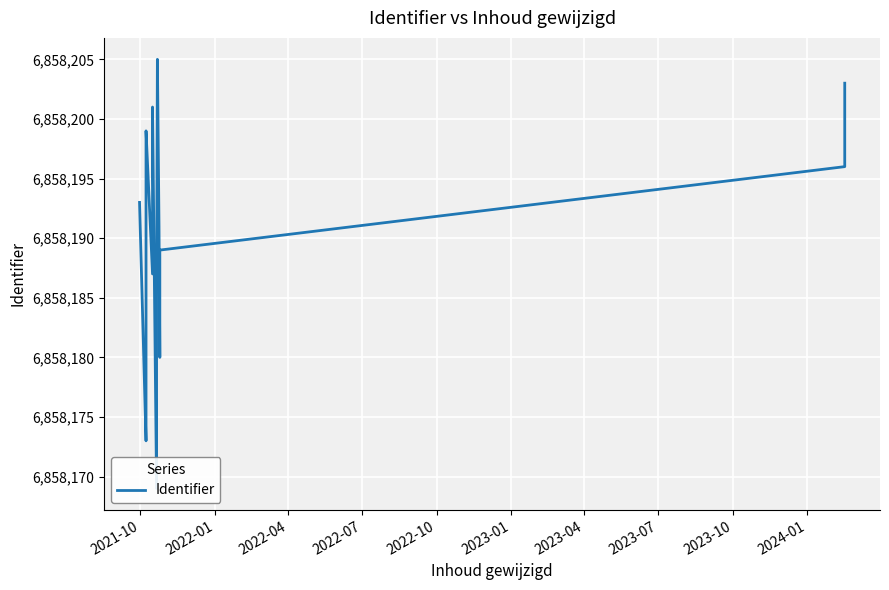

How many points are lower than both their immediate neighbors (excluding endpoints)?

4